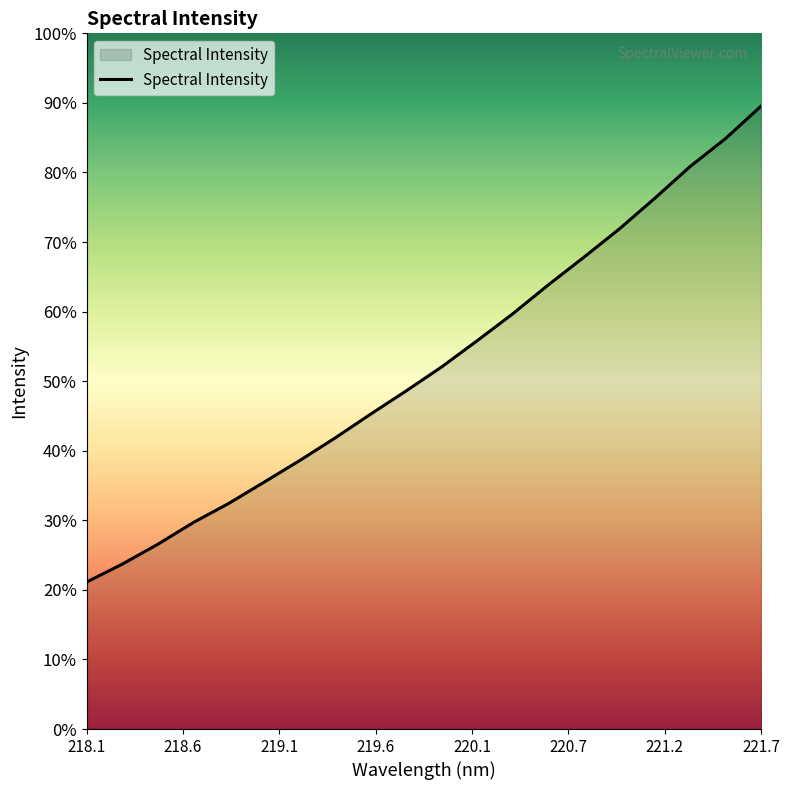

Is this an area chart (filled region under the line)?

Yes